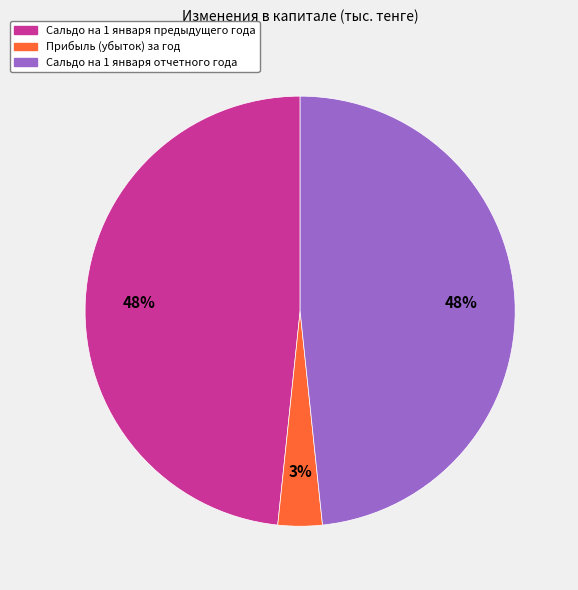

Is there a majority slice in this chart?

No